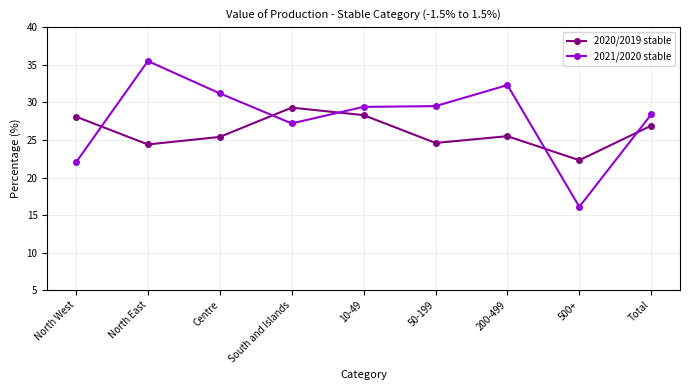

How many times do 2021/2020 stable and 2020/2019 stable cross each other?

5